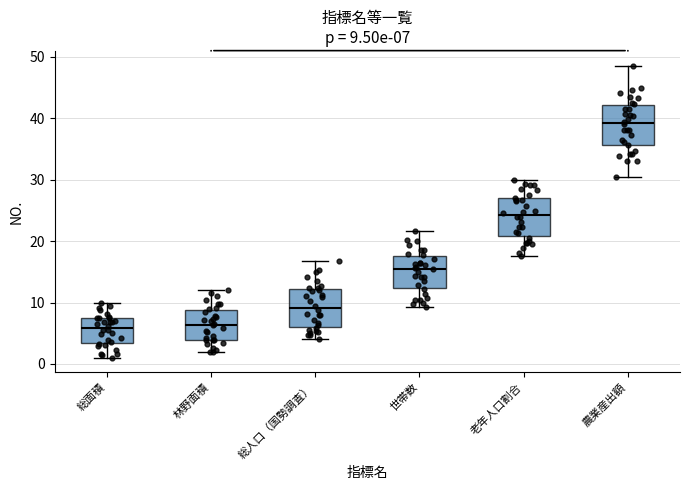

Which box has the highest median line?

農業産出額